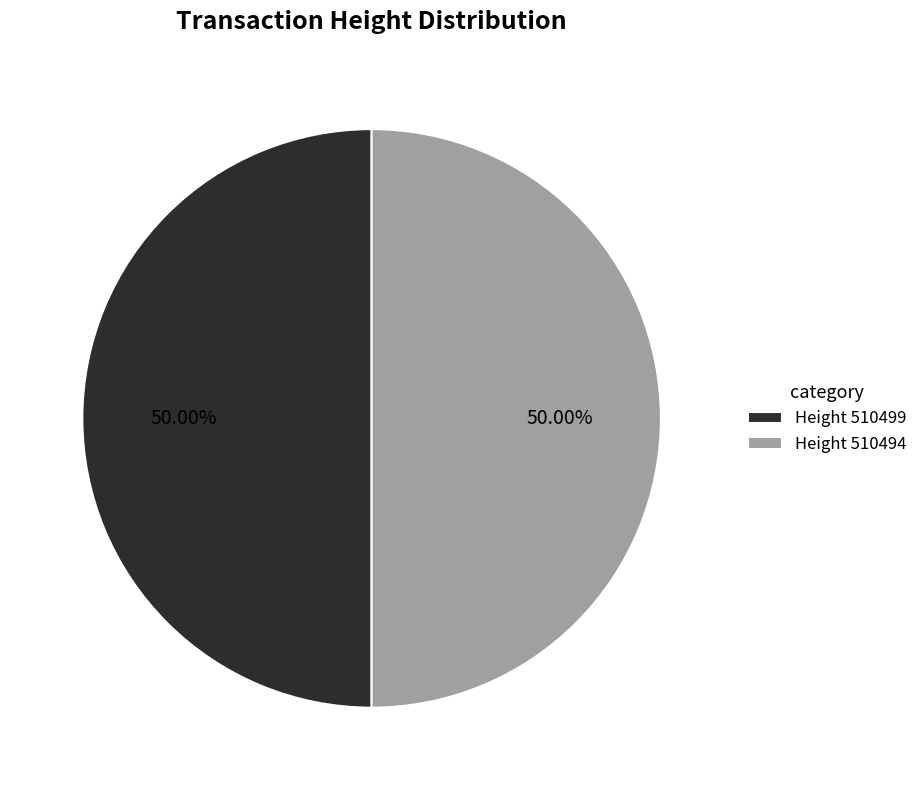

Approximately how many times larger is the value at Height 510494 compared to Height 510499?

1.0